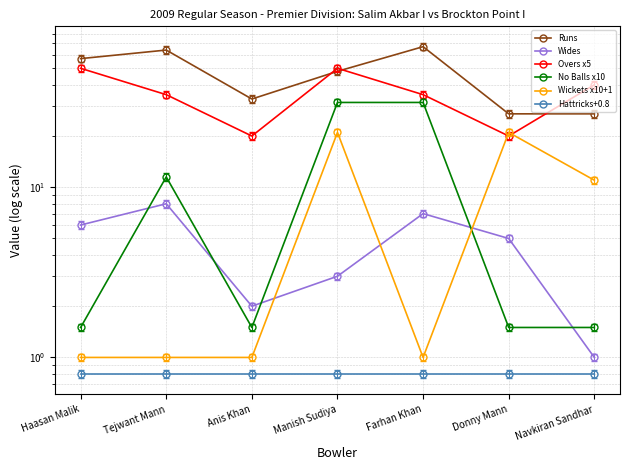

Where is No Balls x10 nearest to the value 16?

Tejwant Mann